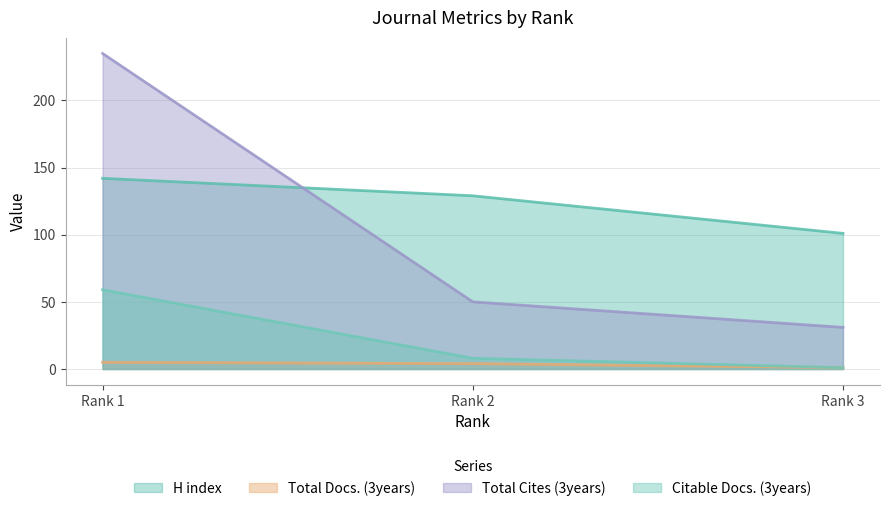

What is the value of the Citable Docs. (3years) point at the 3rd from the left?

1